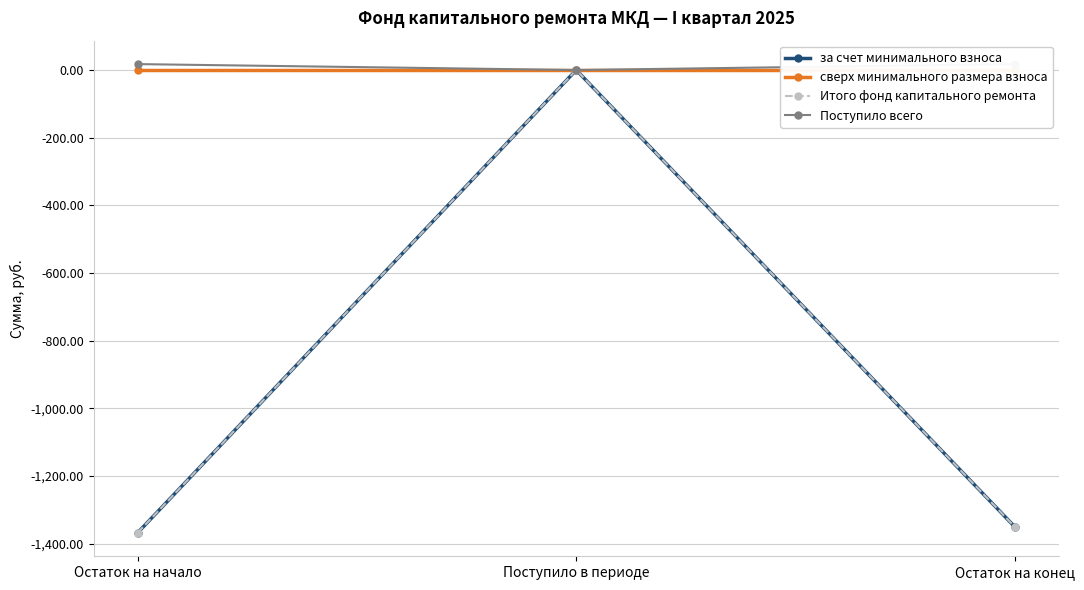

Which series has the largest range (max minus min)?

за счет минимального взноса